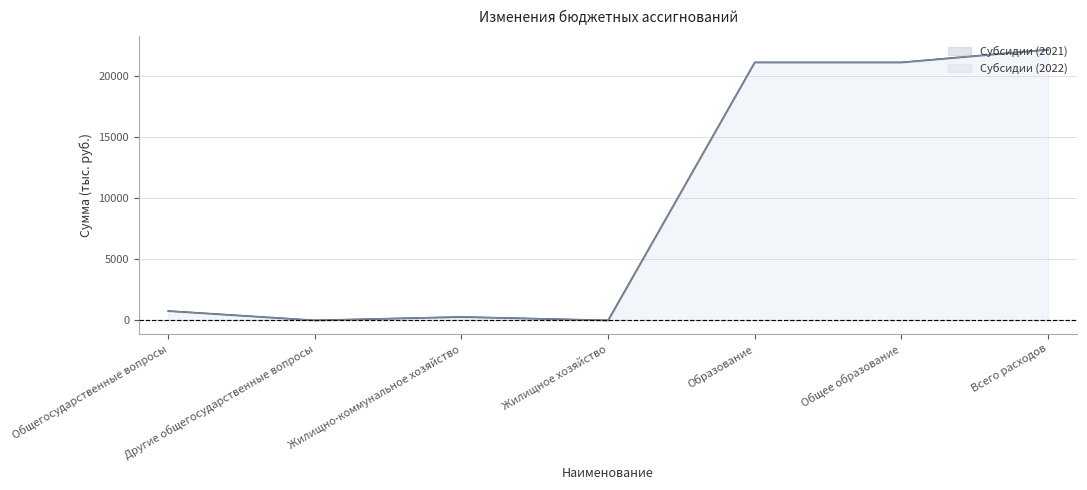

What is the difference between the maximum and minimum values in the Субсидии (2022) series?

22125.8